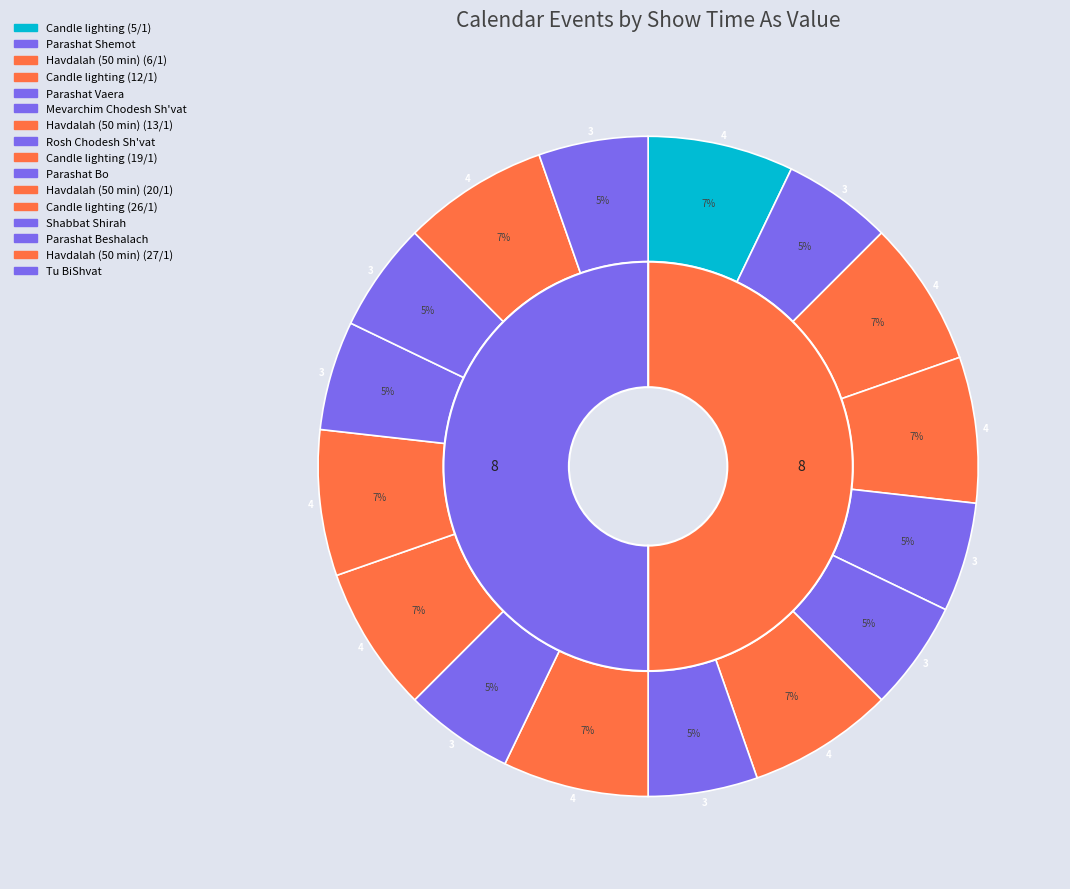

To the nearest percent, what percentage of the pie is Havdalah (50 min) (13/1)?

7%